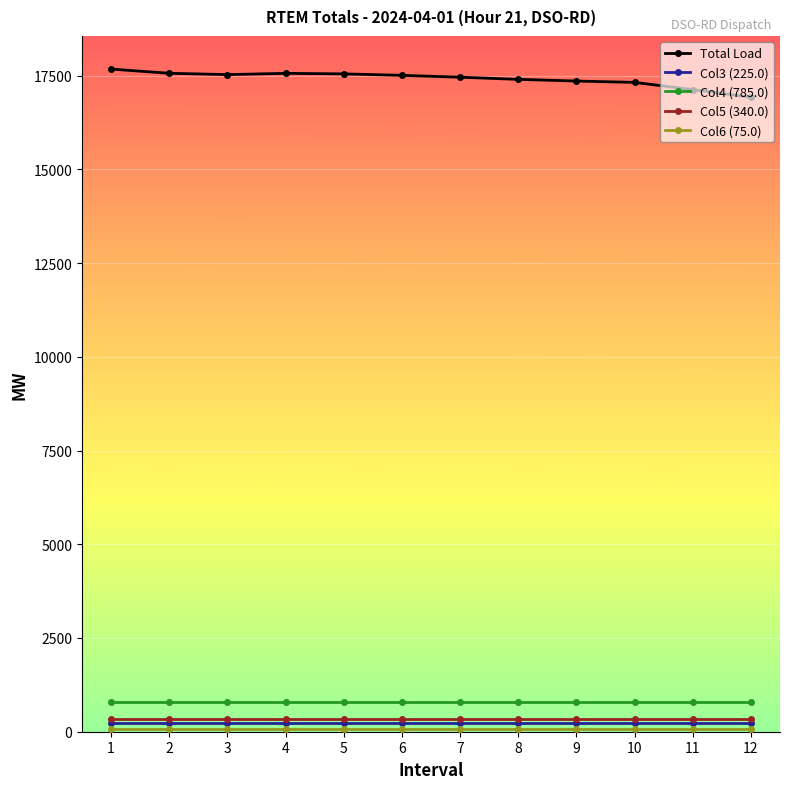

True or false: Total Load and Col3 (225.0) cross at least once.

False